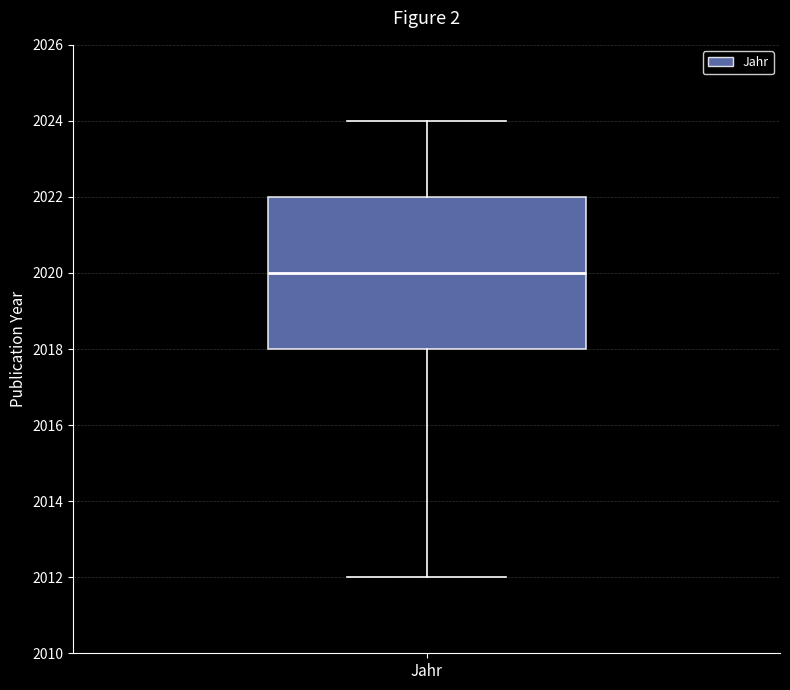

Where is the lower edge of the box for Jahr on the y-axis? The values are not printed on the chart, so give them approximately, as read against the axis.

2018